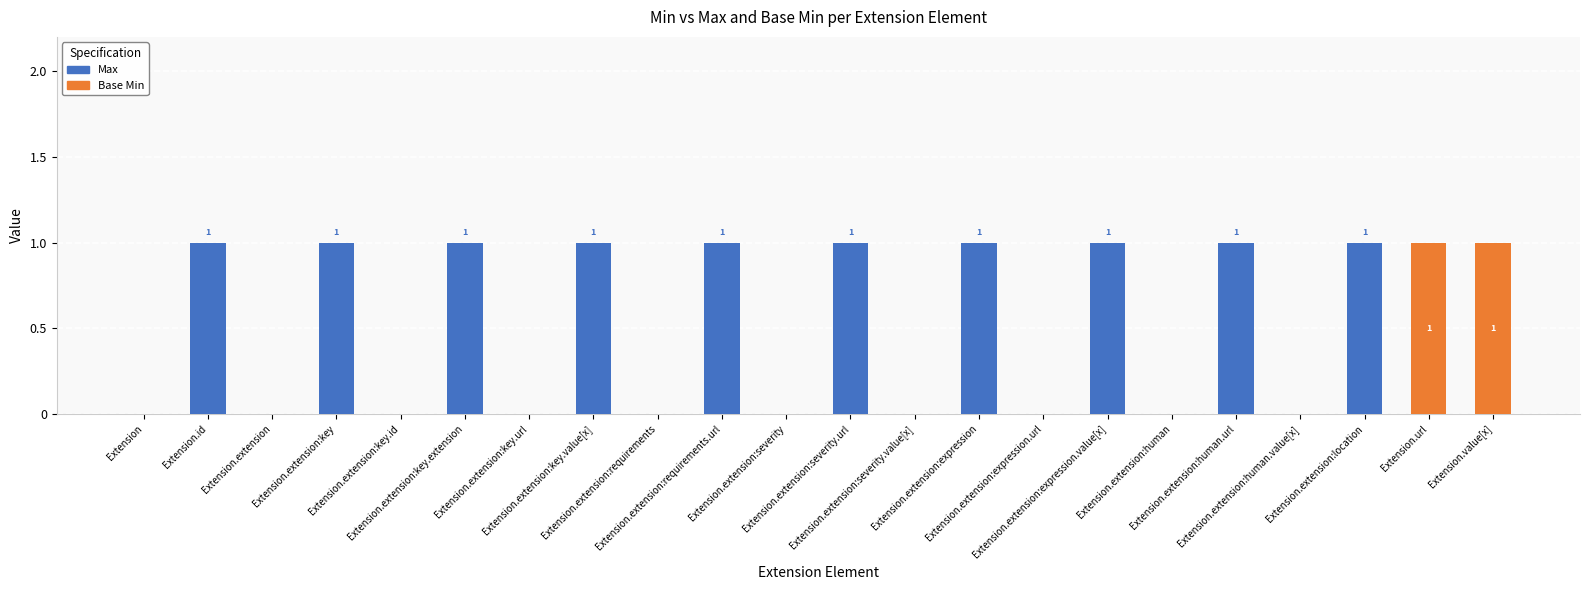

The Base Min series shows -1 at Extension.extension:expression.url. True or false?

False